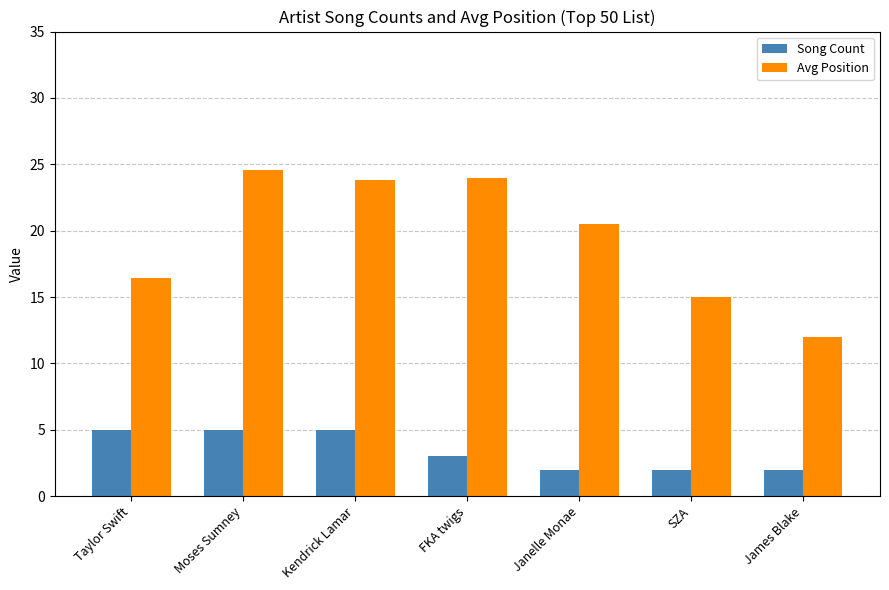

What is the greatest value displayed?

24.6